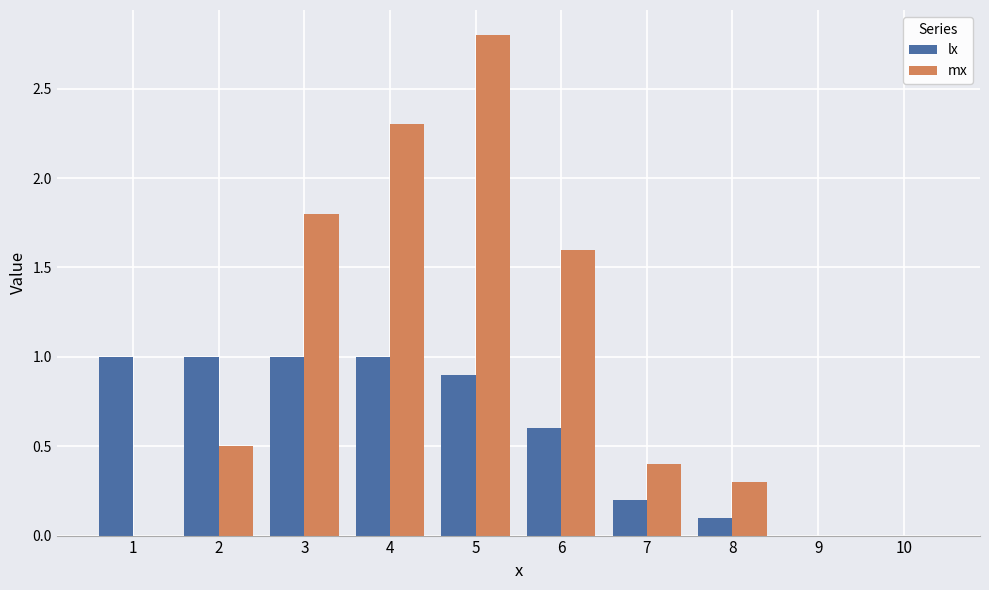

What is the sum of the lx values at 6 and 3?

1.6